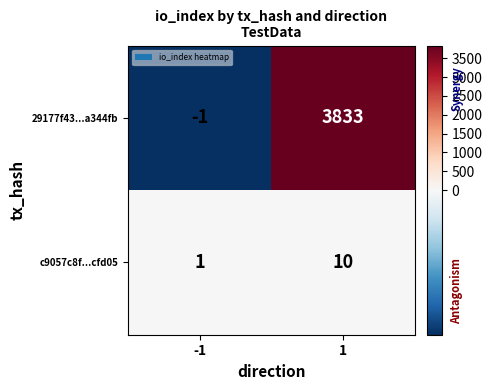

Between -1 and 1, which series saw the biggest shift?

29177f43...a344fb